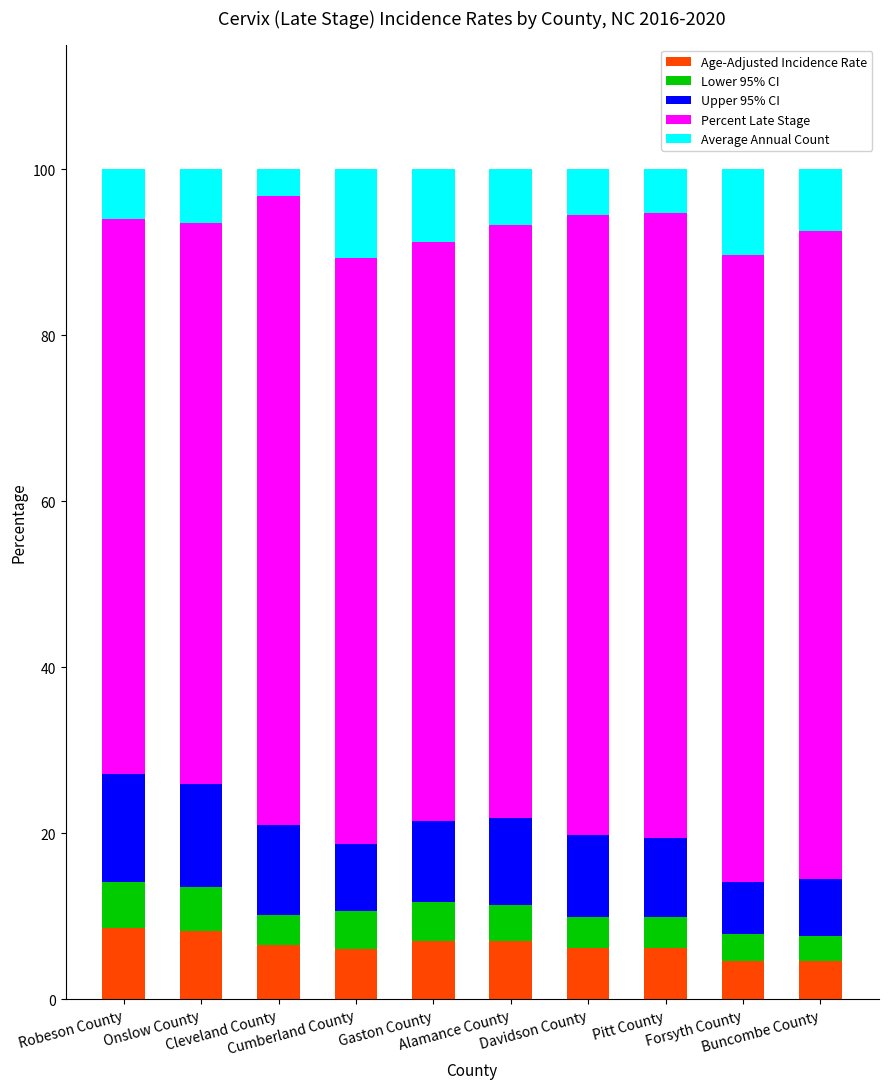

What is the difference between the maximum and minimum values in the Age-Adjusted Incidence Rate series?

4.0